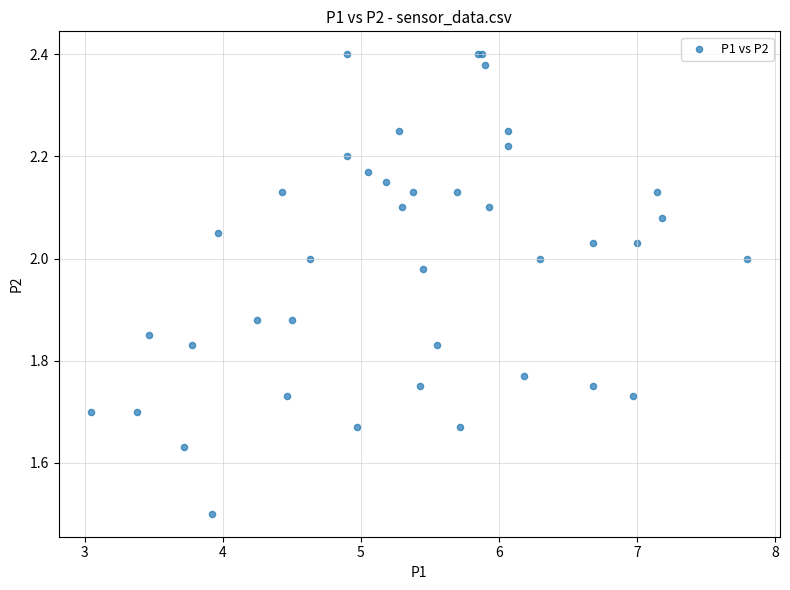

What Y value in the scatter plot is closest to 1?

1.5